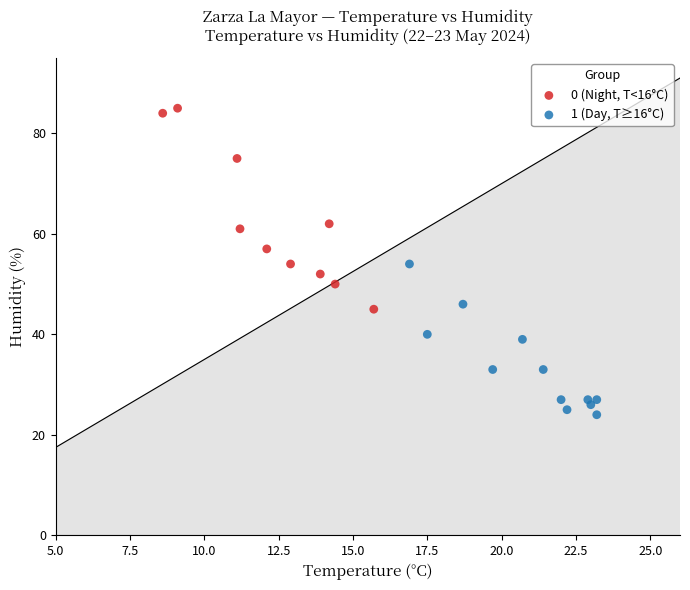

Which series contains the lowest Y value?

1 (Day, T≥16°C)